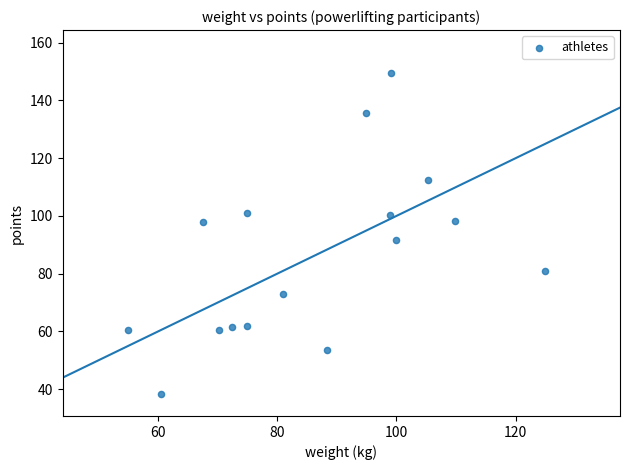

What is the range of Y values (max minus min)?

110.9